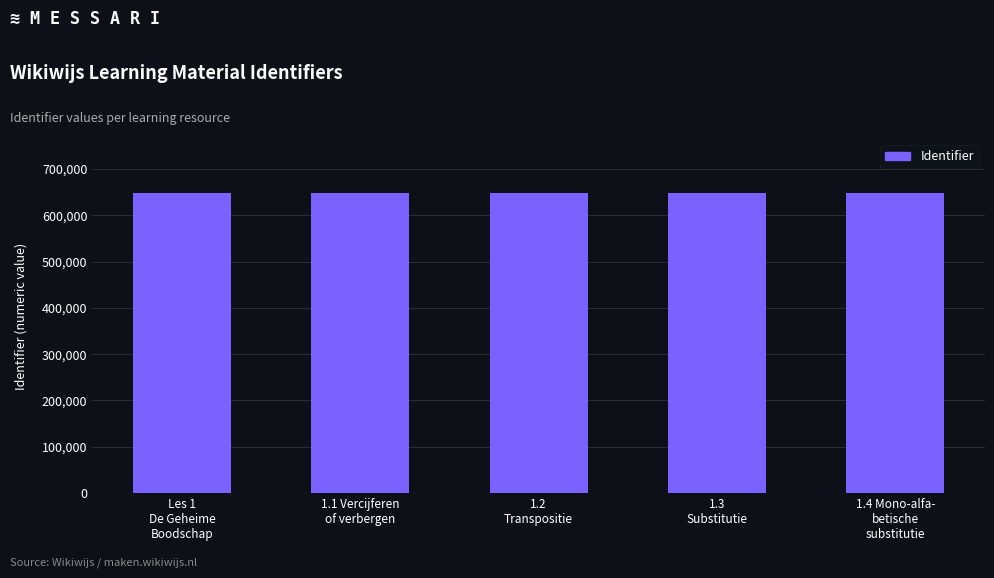

How many data points are less than 647882?

2